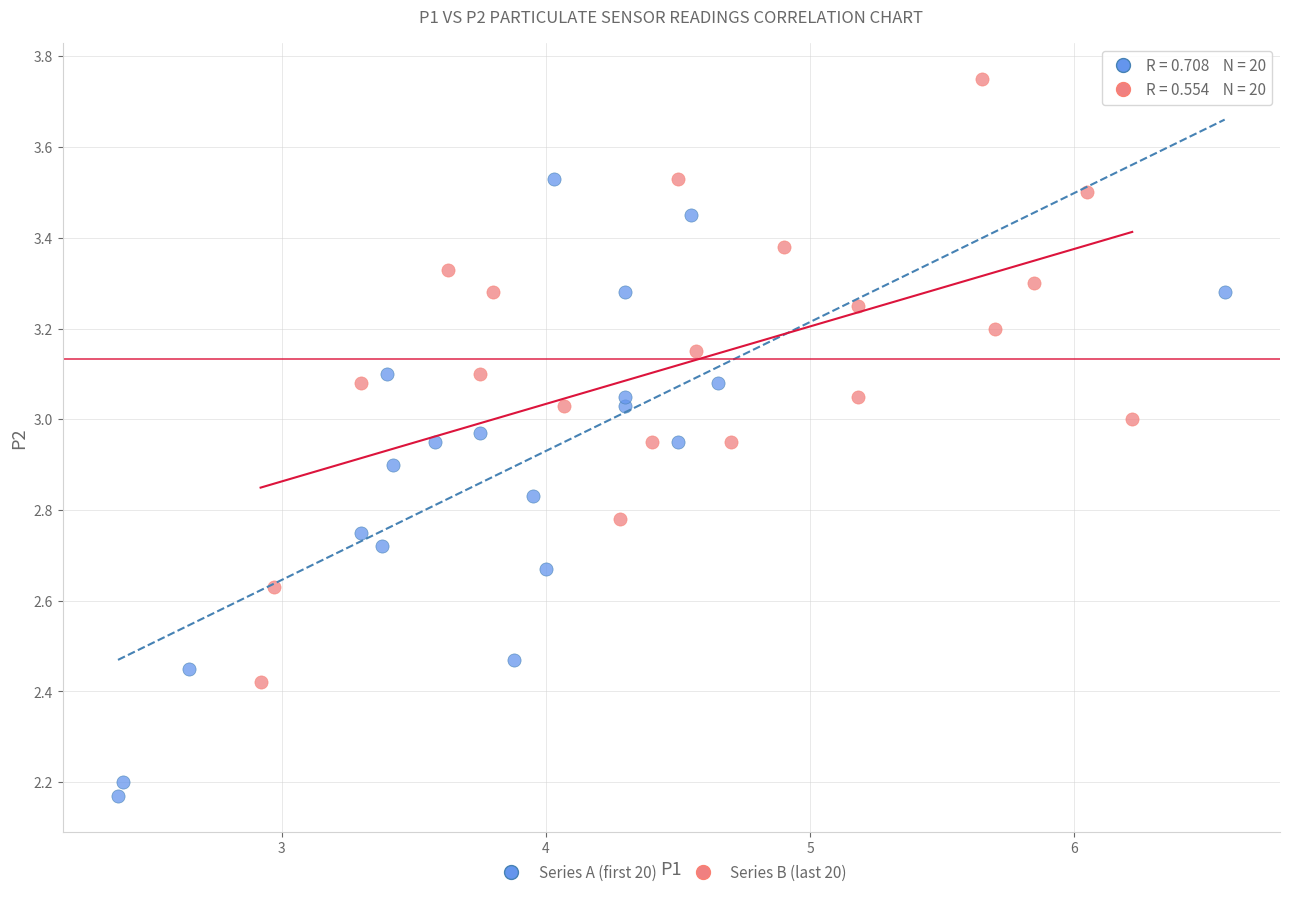

Which series has the largest Y range (max minus min)?

Series A (first 20)